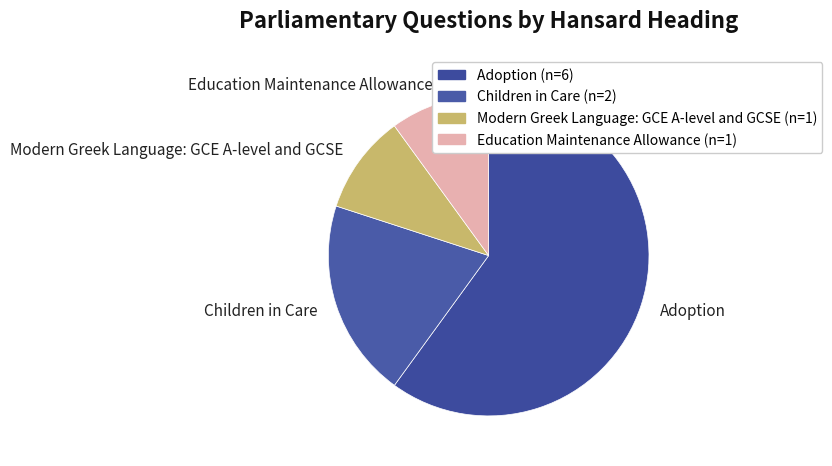

Between Modern Greek Language: GCE A-level and GCSE and Adoption, which is larger?

Adoption